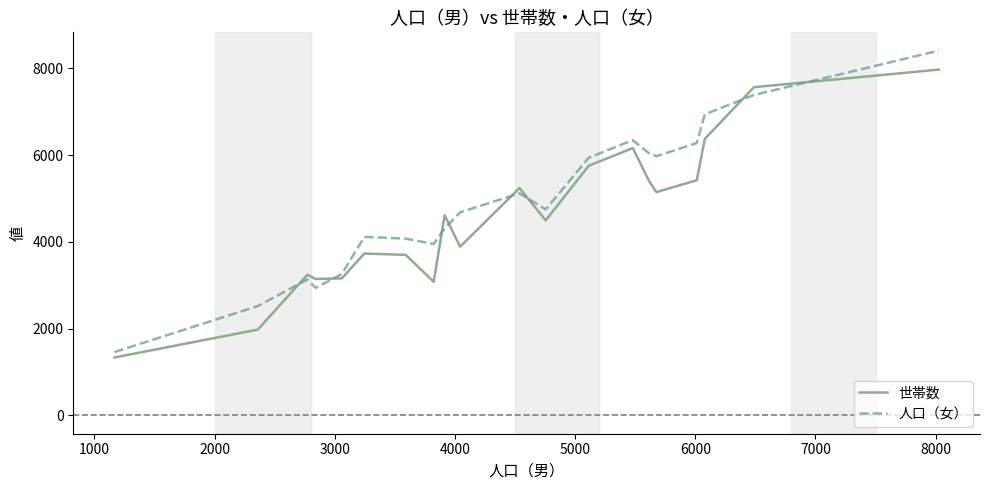

Rank the series by their maximum value, from lowest to highest.

世帯数, 人口（女）